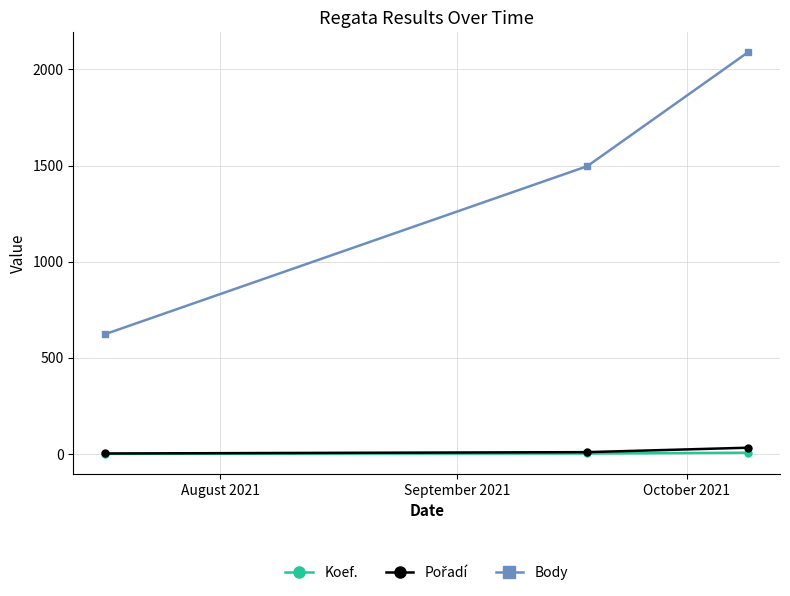

Which series has the widest spread of values?

Body